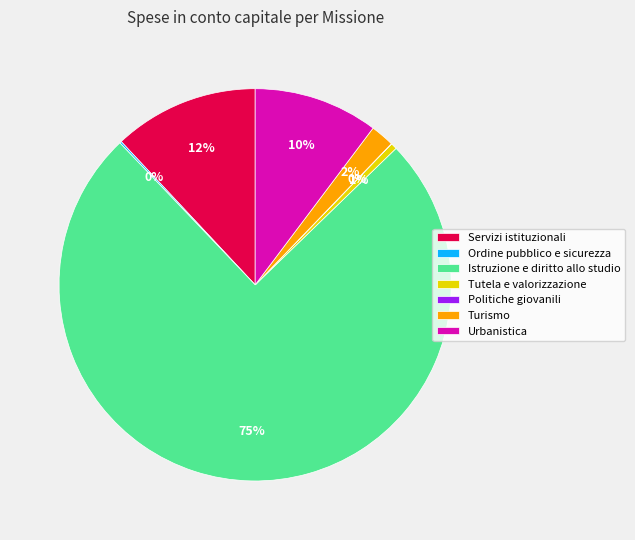

To the nearest percent, what portion does Turismo represent?

2%